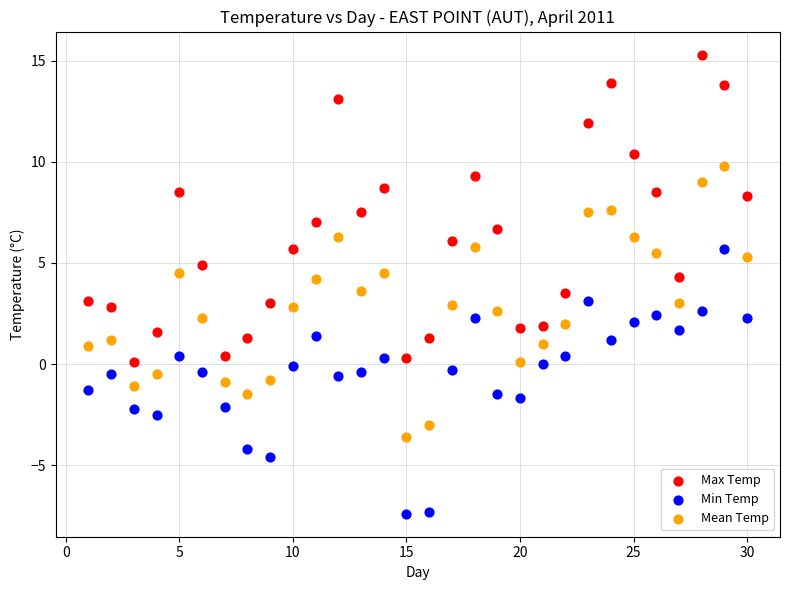

Across all data points, what is the range of X values (max minus min)?

29.0